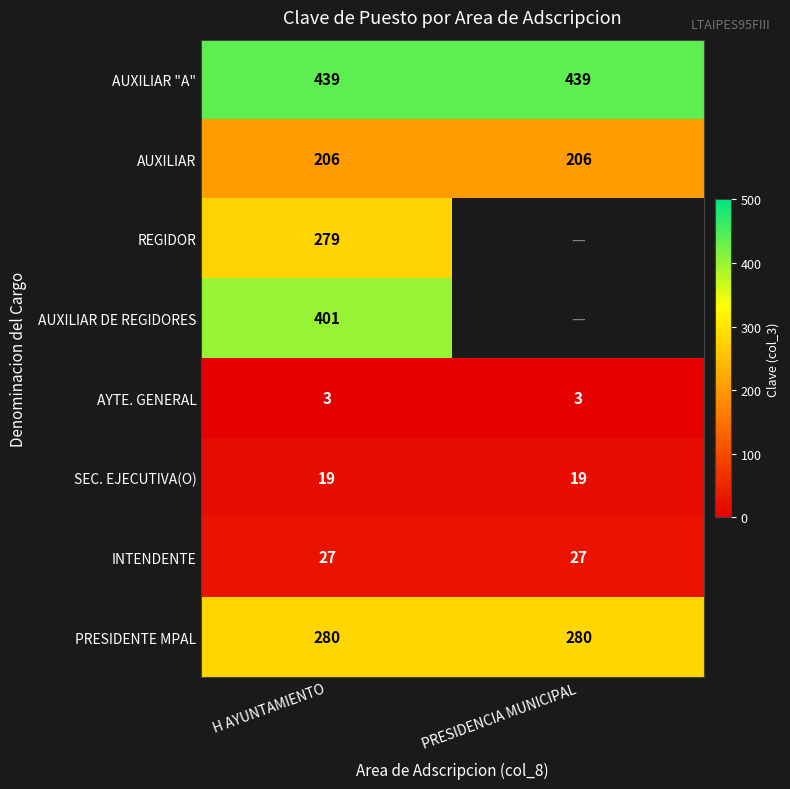

How many series are shown in this chart?

8